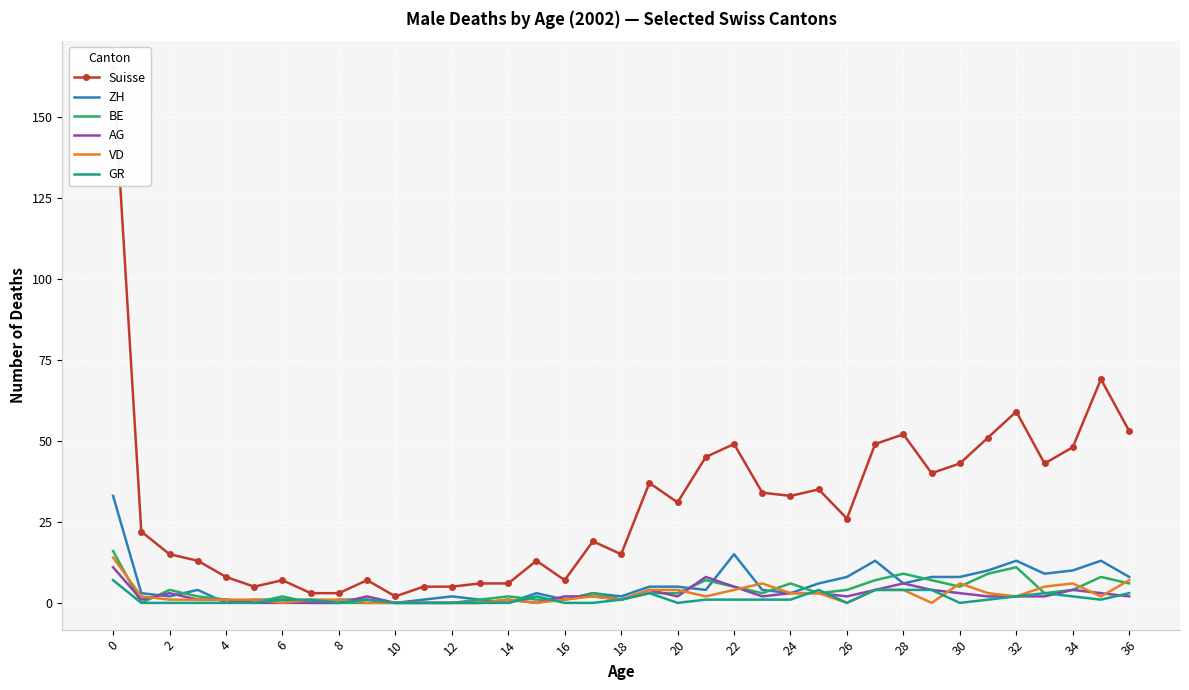

At which category does AG reach its first local peak?

2